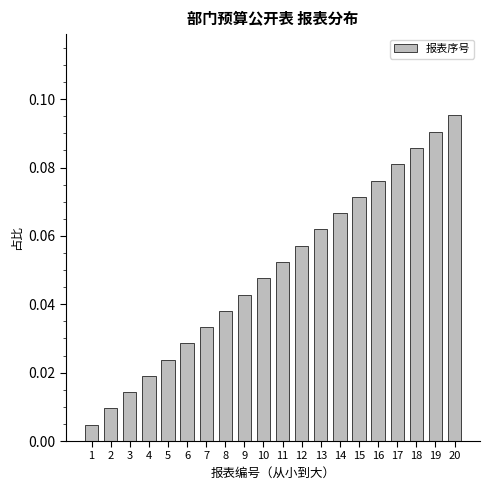

List the labels in order of value, largest first.

20, 19, 18, 17, 16, 15, 14, 13, 12, 11, 10, 9, 8, 7, 6, 5, 4, 3, 2, 1